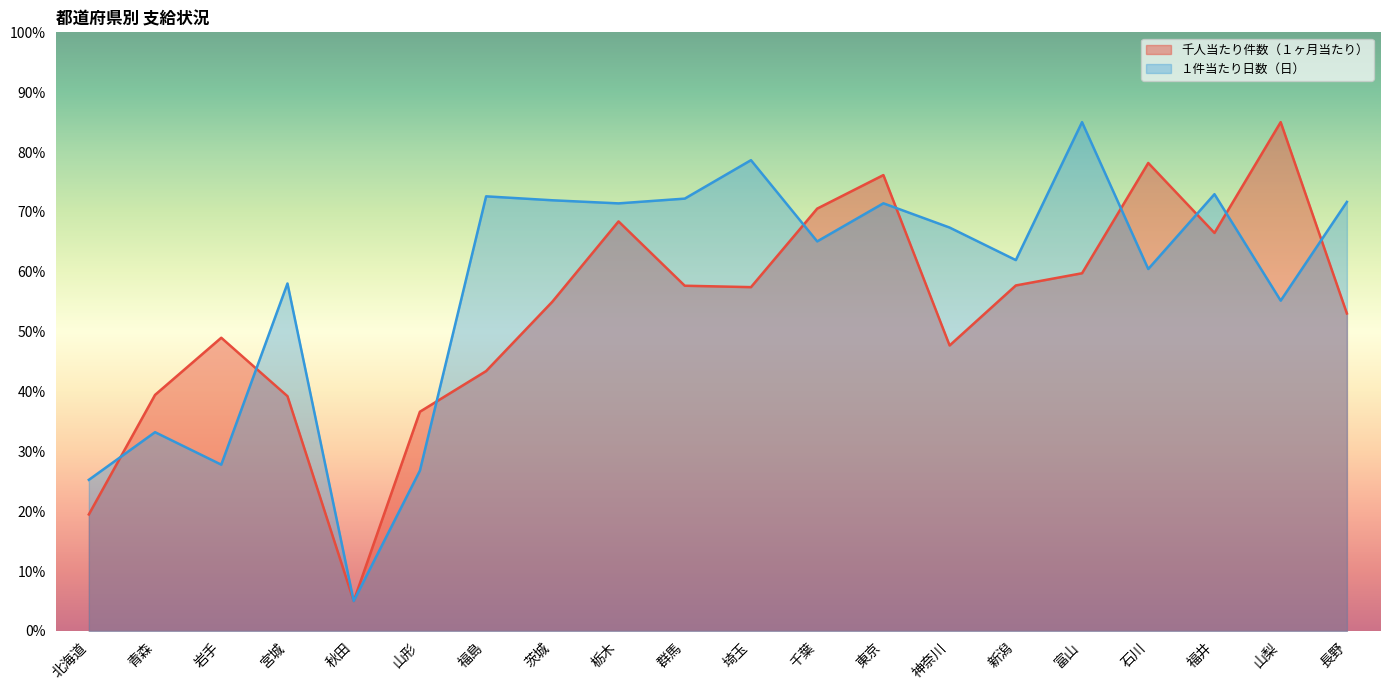

What is the difference between the maximum and second lowest values in the １件当たり日数（日） series?

59.8